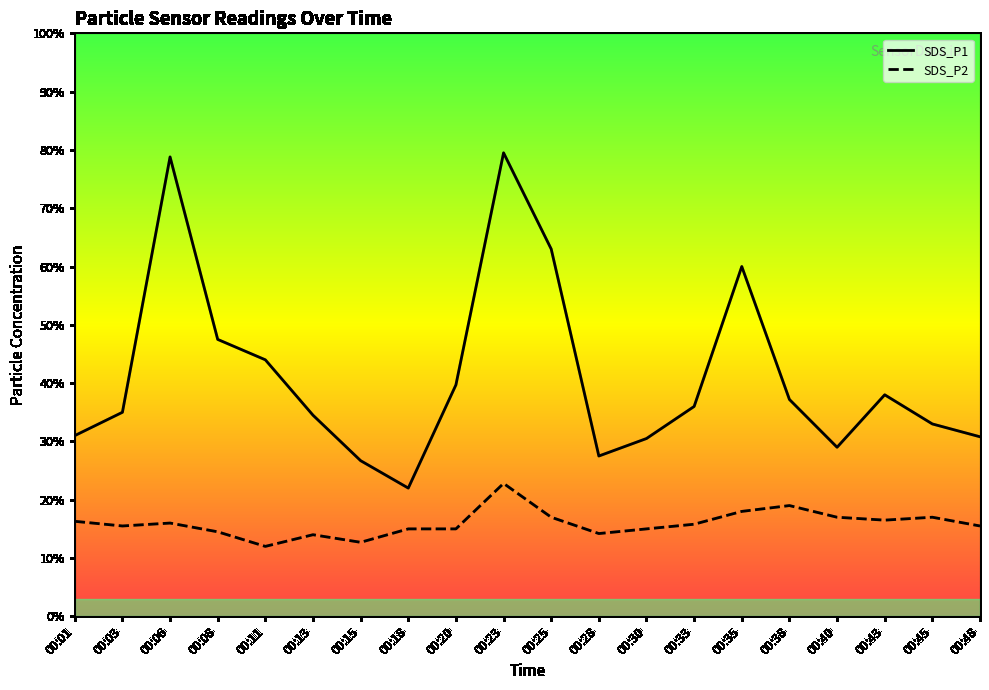

How many values in the SDS_P1 series exceed 3?

16